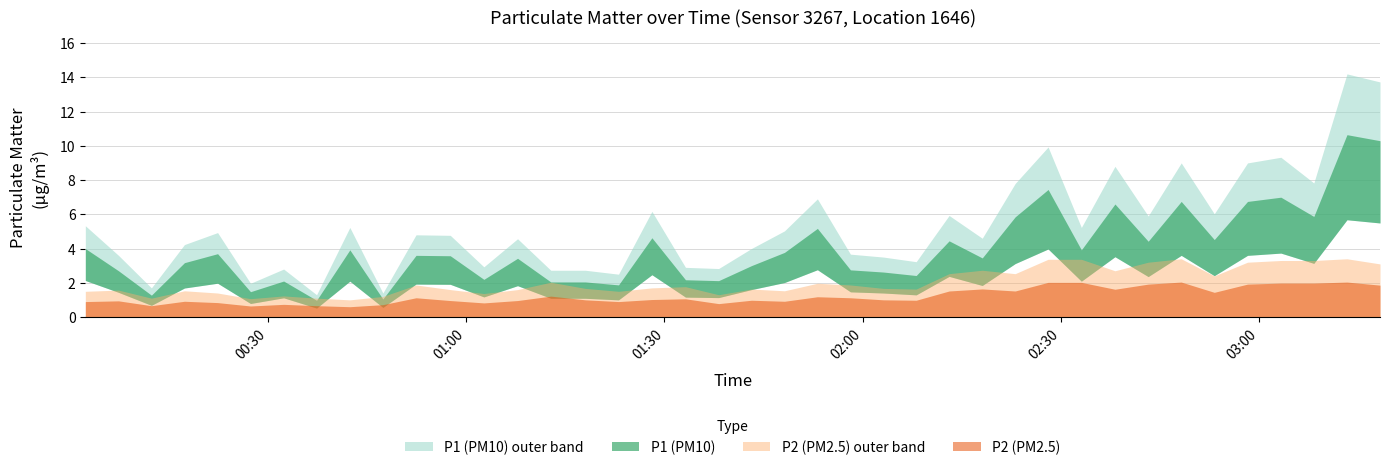

How many data points in P2 are above 1?

39